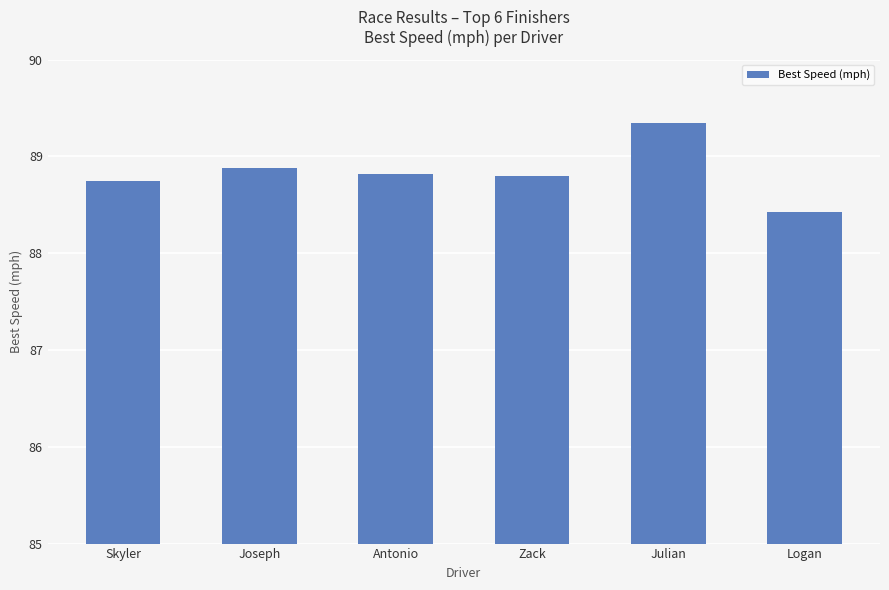

What is the change in value from Joseph to Antonio?

-0.1